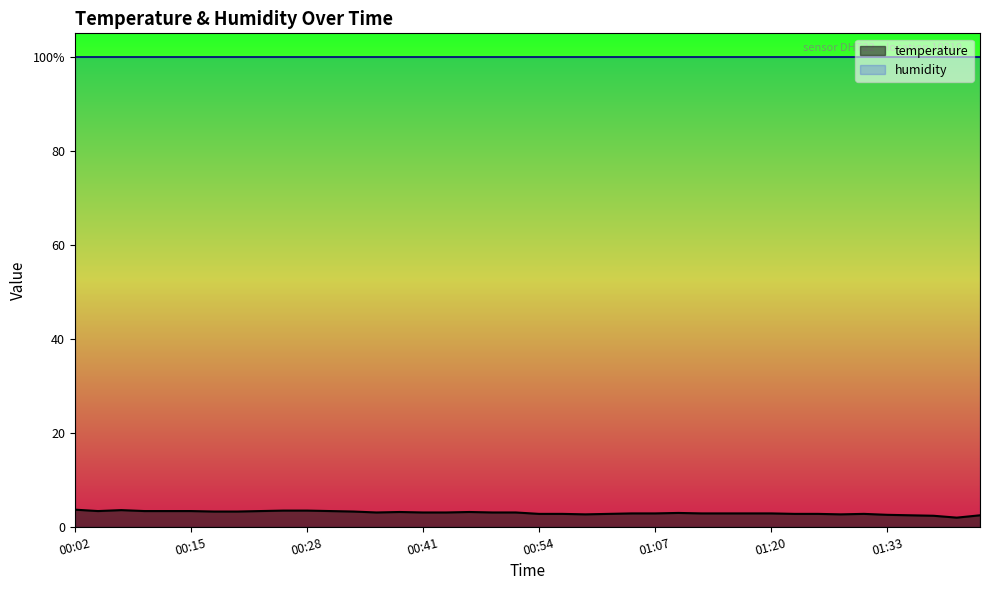

At which category does the chart reach its peak across all series?

00:02